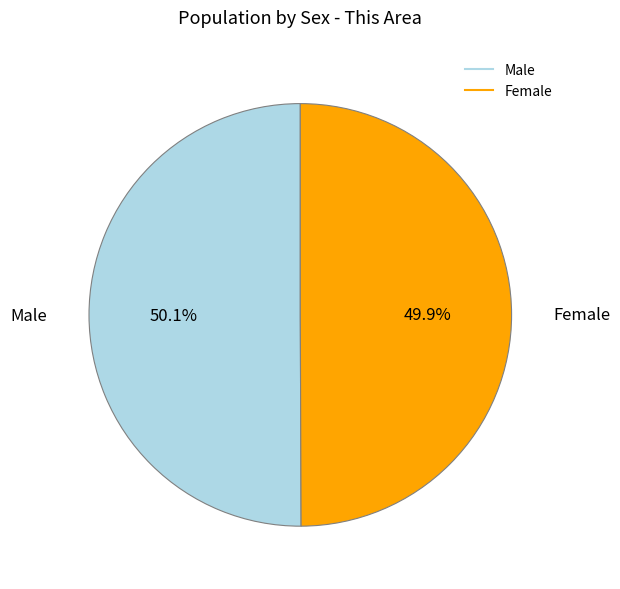

The Male slice represents 50% of the pie. True or false?

True